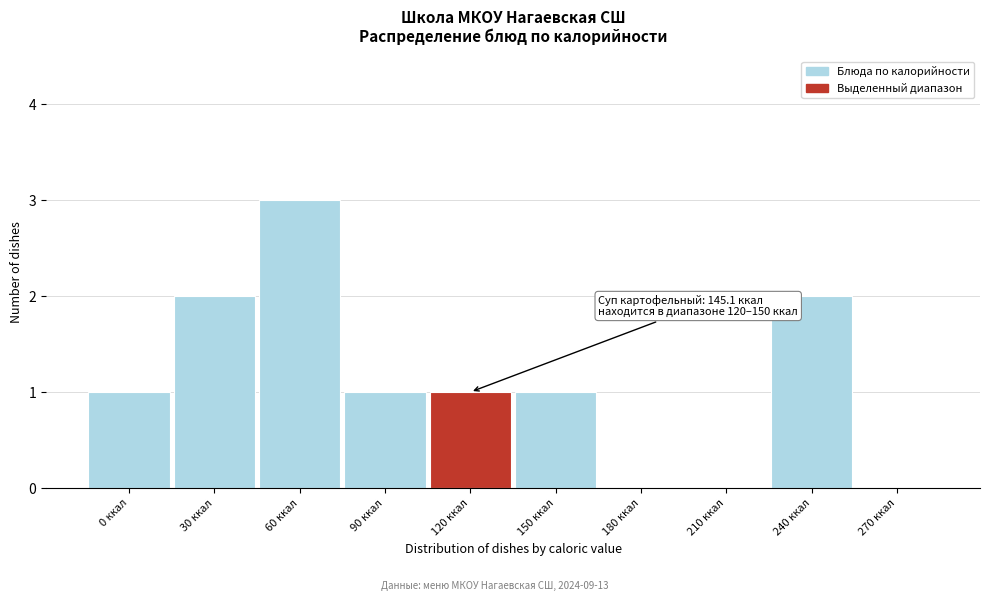

Reading right to left, extract all data points from this chart.

270 ккал=0	240 ккал=2	210 ккал=0	180 ккал=0	150 ккал=1	120 ккал=1	90 ккал=1	60 ккал=3	30 ккал=2	0 ккал=1